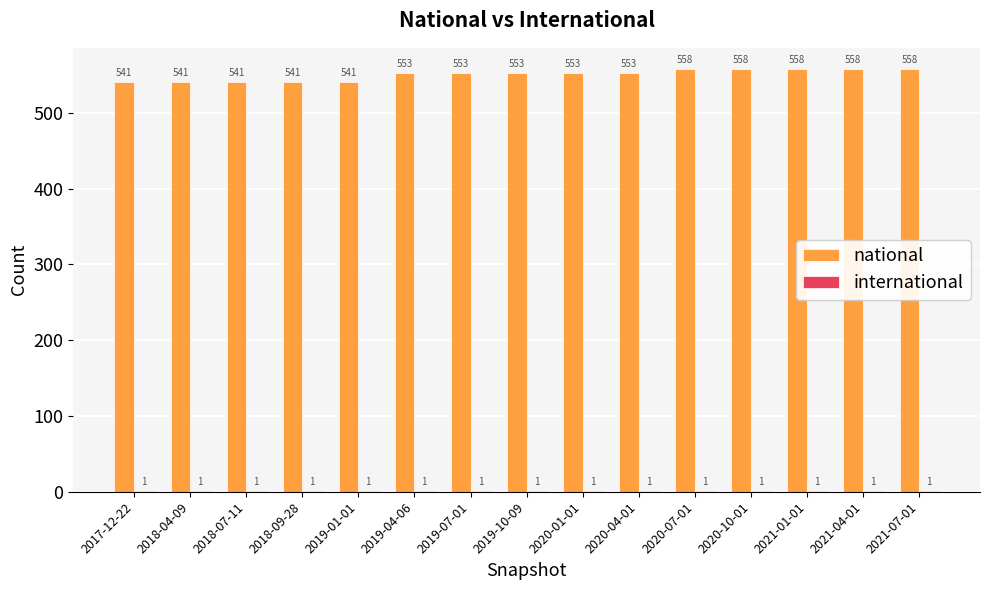

What is the approximate value of national at 2020-04-01, to the nearest 10?

550